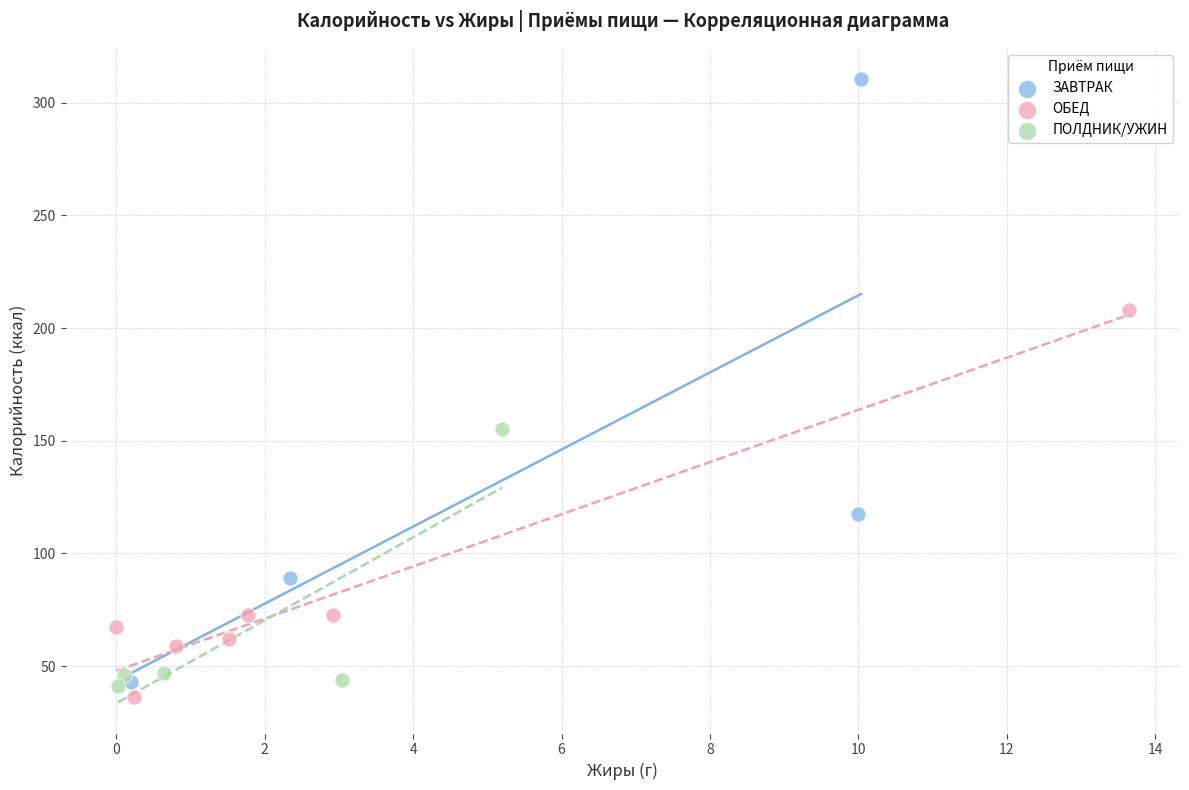

Which series has the largest Y range (max minus min)?

ЗАВТРАК